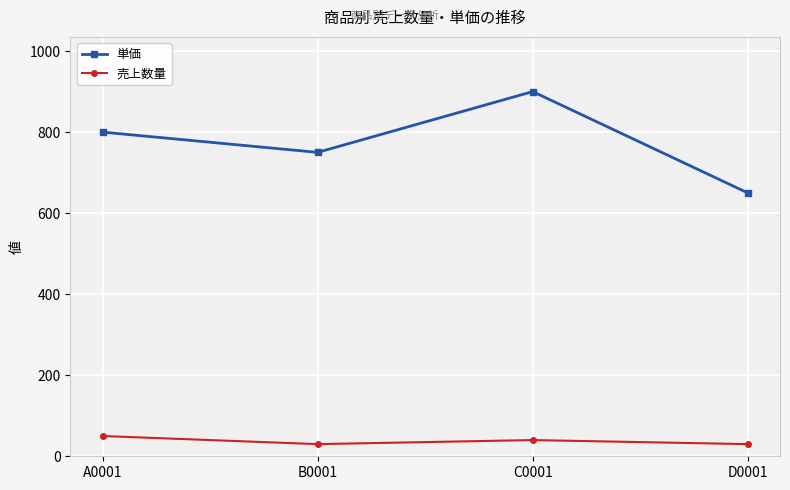

What is the label of the 4th point from the right?

A0001